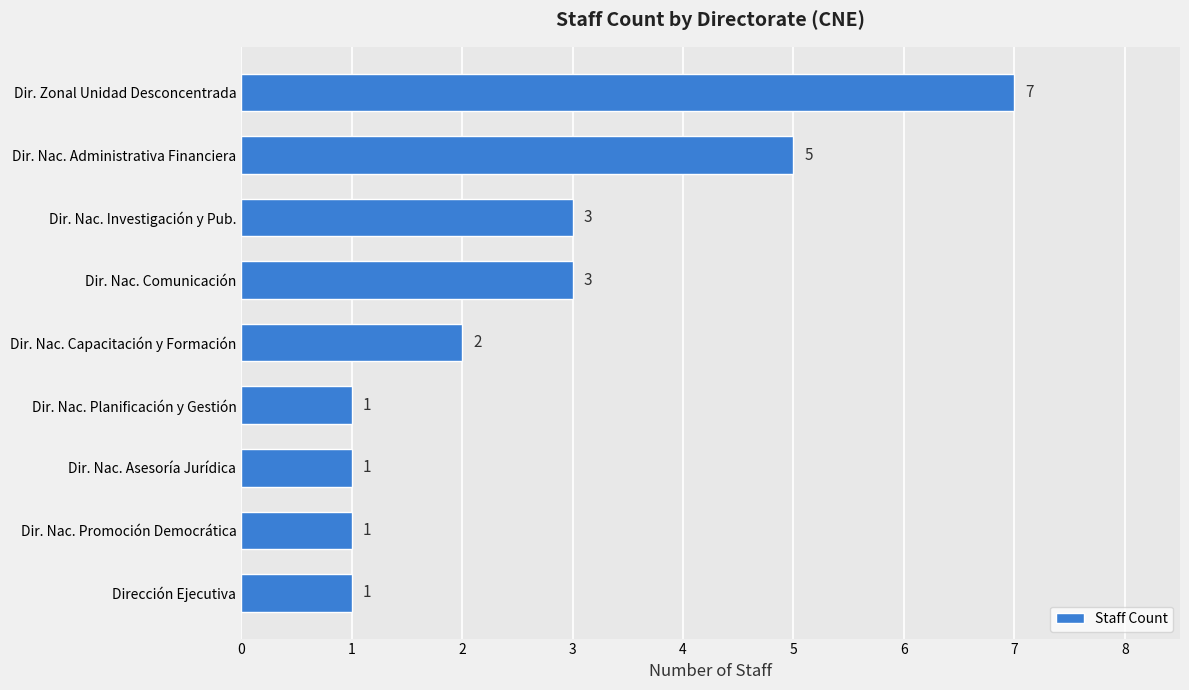

How many data points are less than 2?

4